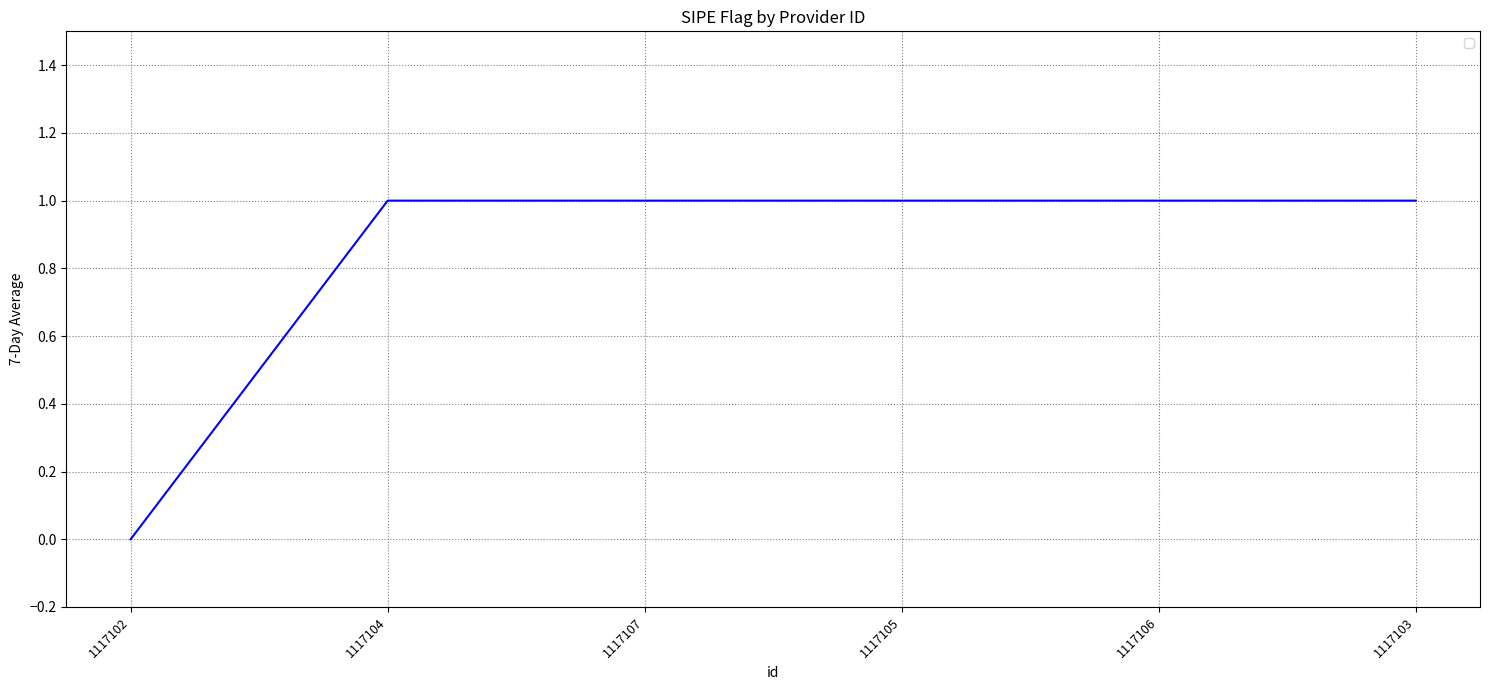

Reading left to right, transcribe all the data shown in this chart.

1117102=0	1117104=1	1117107=1	1117105=1	1117106=1	1117103=1